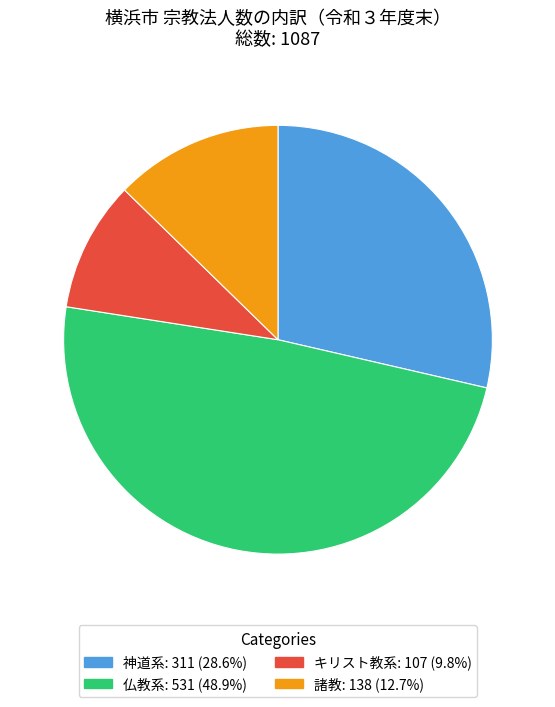

Combined, do 諸教 and 神道系 account for over 50%?

No